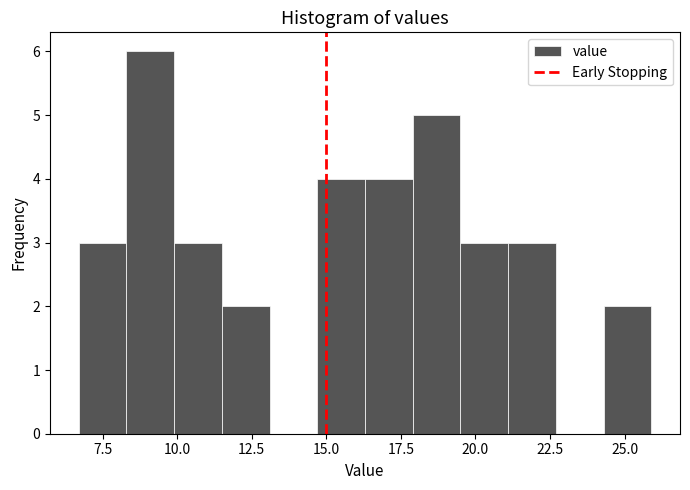

Read against the x-axis, roughly where is the centre of the tallest bar?

9.0